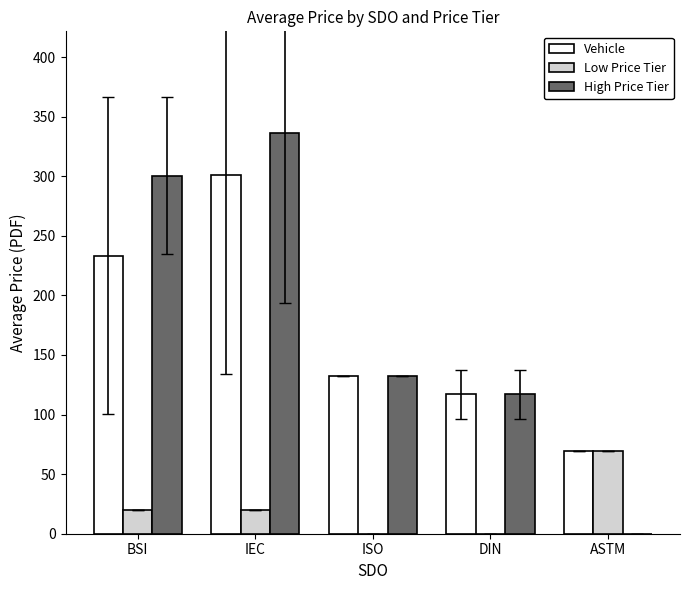

True or false: Vehicle has a value of 301.1 at IEC.

True